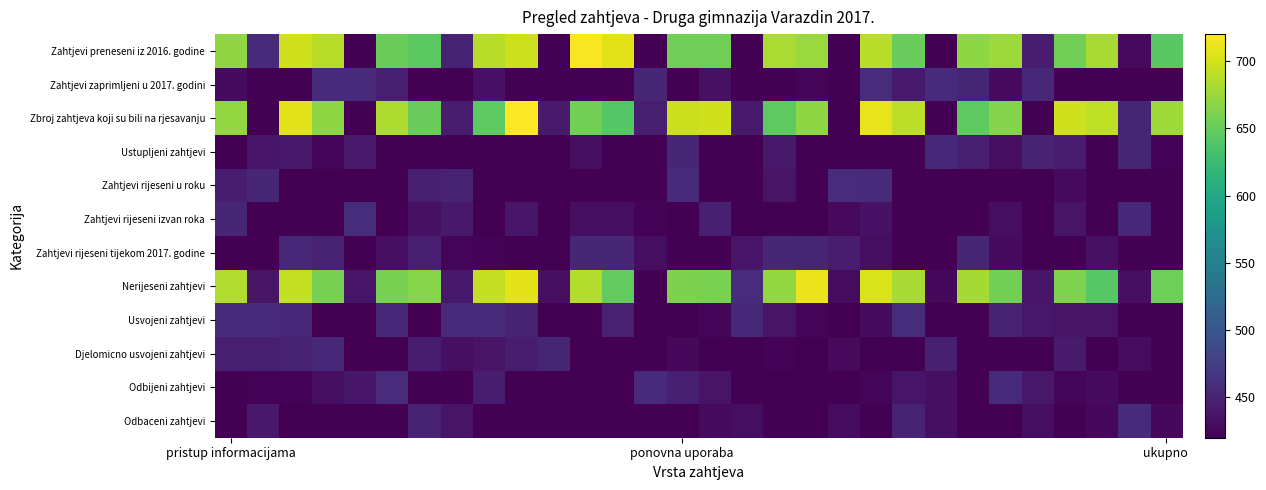

At how many categories does at least one series exceed 504?

20